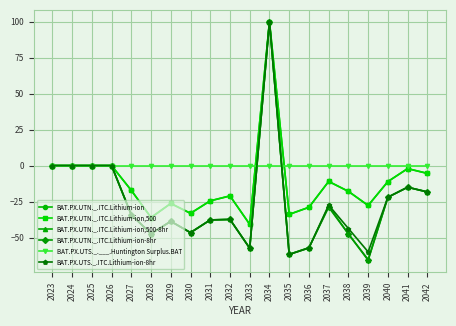

The BAT.PX.UTN._.ITC.Lithium-ion,500 series shows -60.7 at 2027. True or false?

False